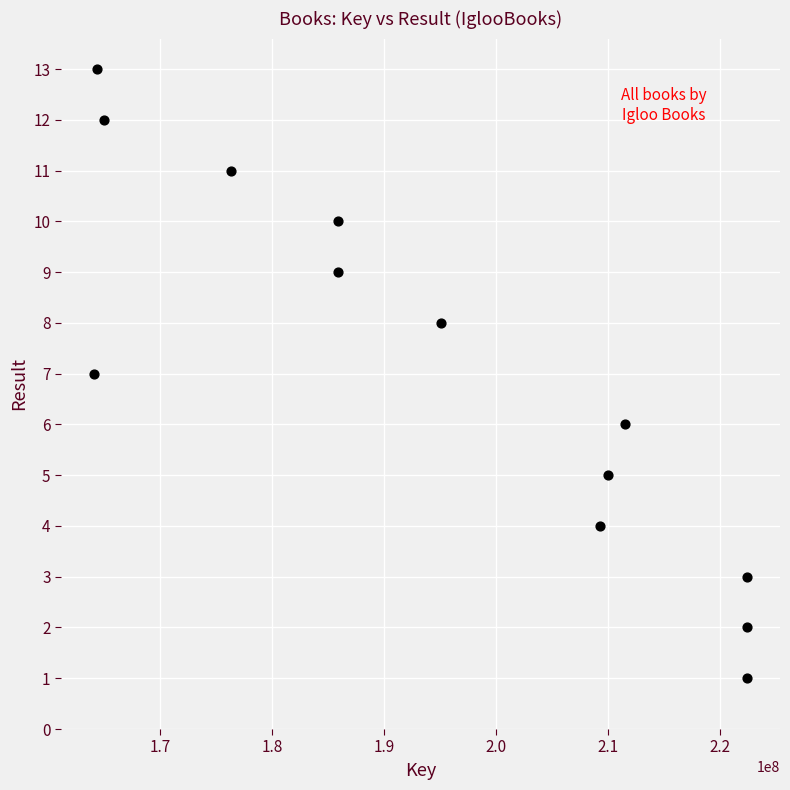

What is the range of X values (max minus min)?

58340776